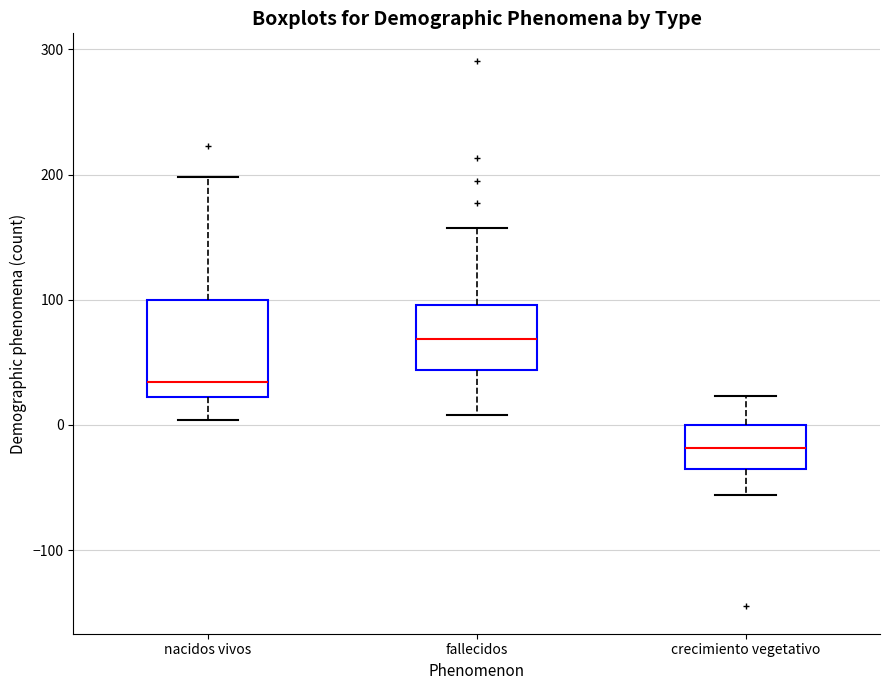

Reading left to right, read every box against the y-axis: the position of its median line, the range the box covers, and the ends of its whiskers. The values are not printed on the chart, so give them approximately, as read against the axis.

nacidos vivos: median 30, box 20 to 100, whiskers 0 to 200
fallecidos: median 70, box 40 to 100, whiskers 10 to 160
crecimiento vegetativo: median -20, box -40 to 0, whiskers -60 to 20